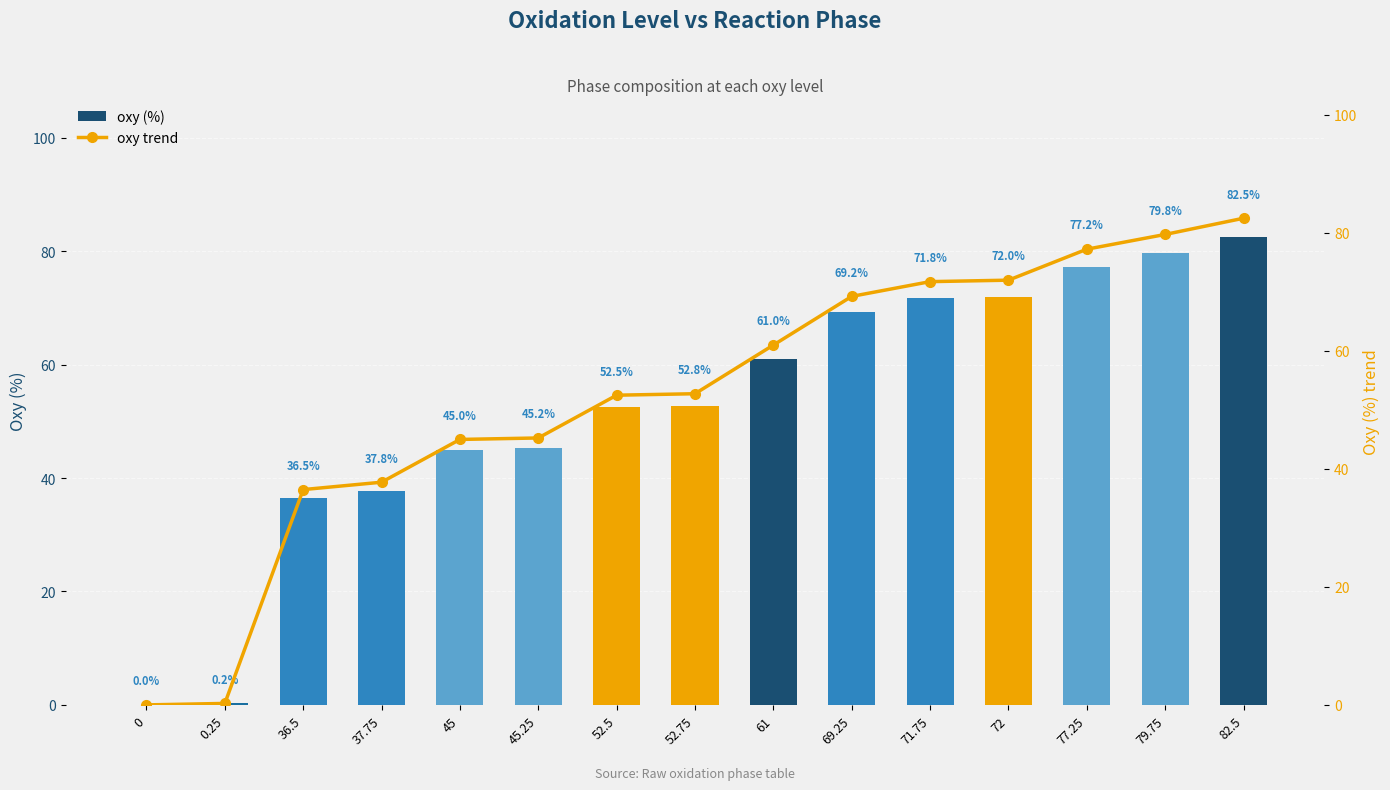

List the labels in order of oxy trend value, largest first.

82.5, 79.75, 77.25, 72, 71.75, 69.25, 61, 52.75, 52.5, 45.25, 45, 37.75, 36.5, 0.25, 0